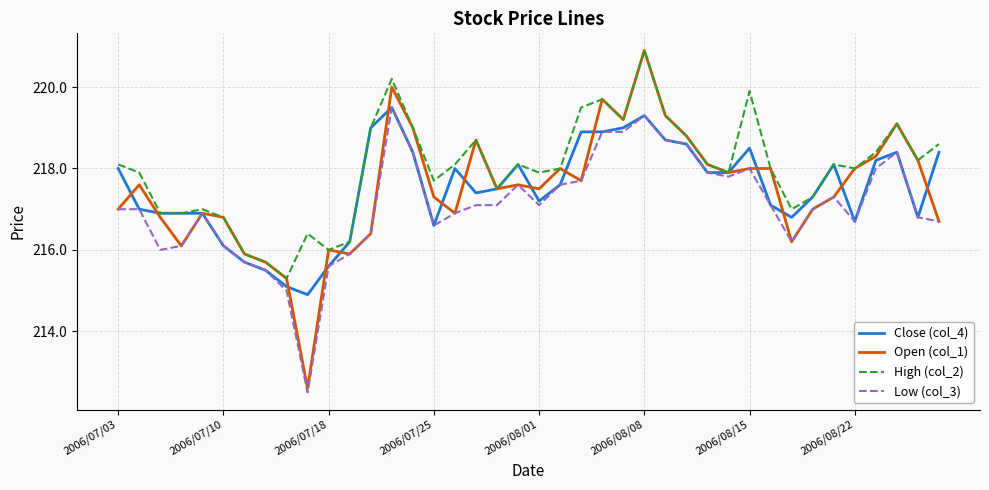

Which series has the largest range (max minus min)?

Open (col_1)